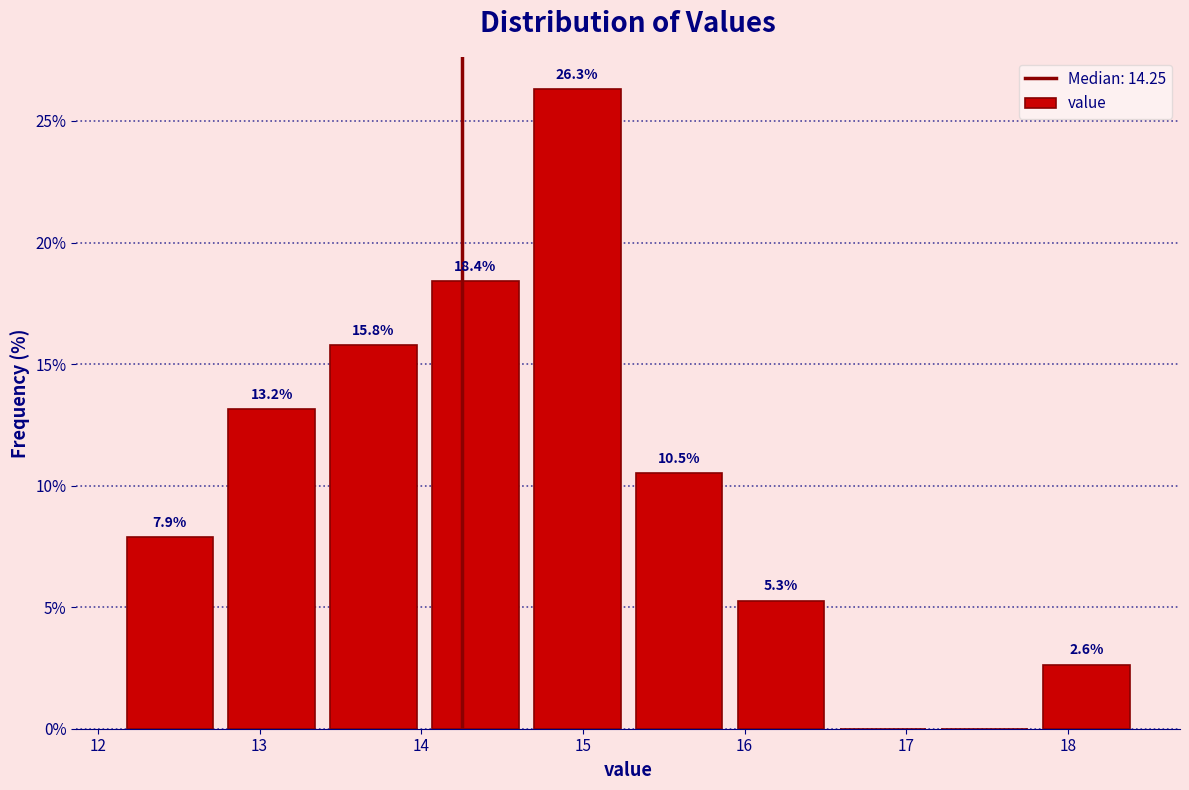

Which range on the x-axis has the tallest bar?

14.65 to 15.28